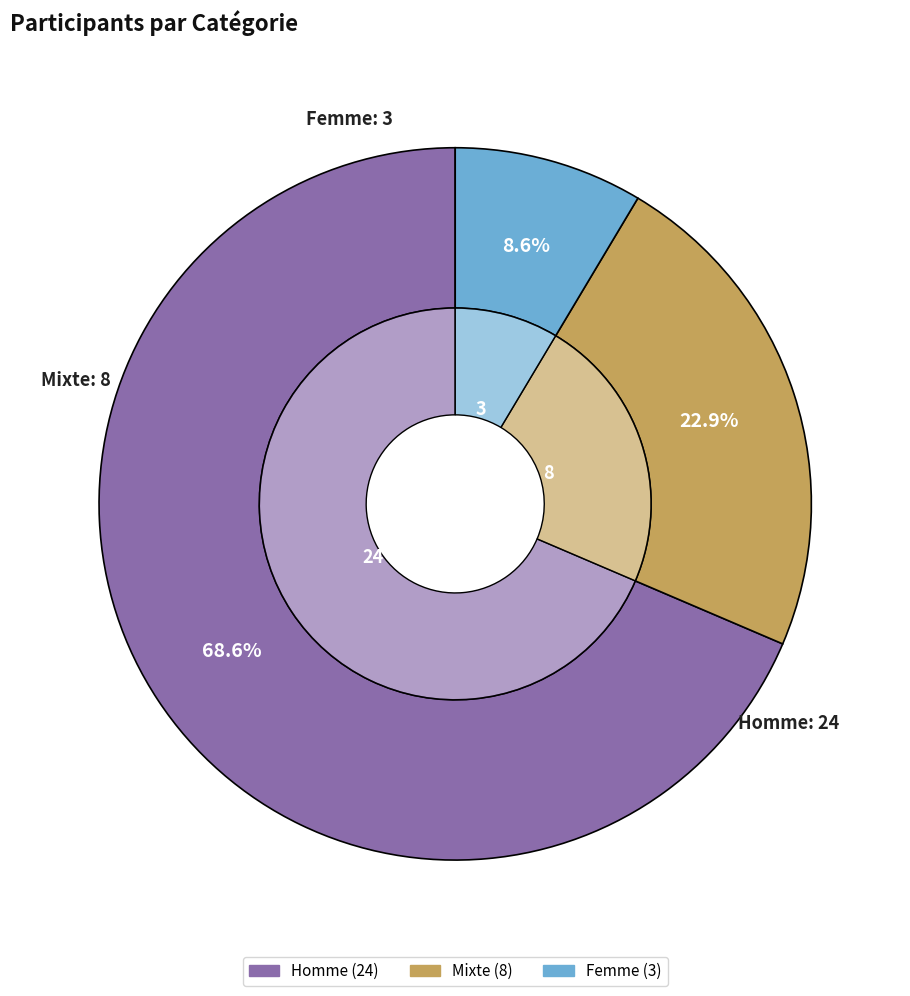

Is it true that Femme is 1% of the pie?

False